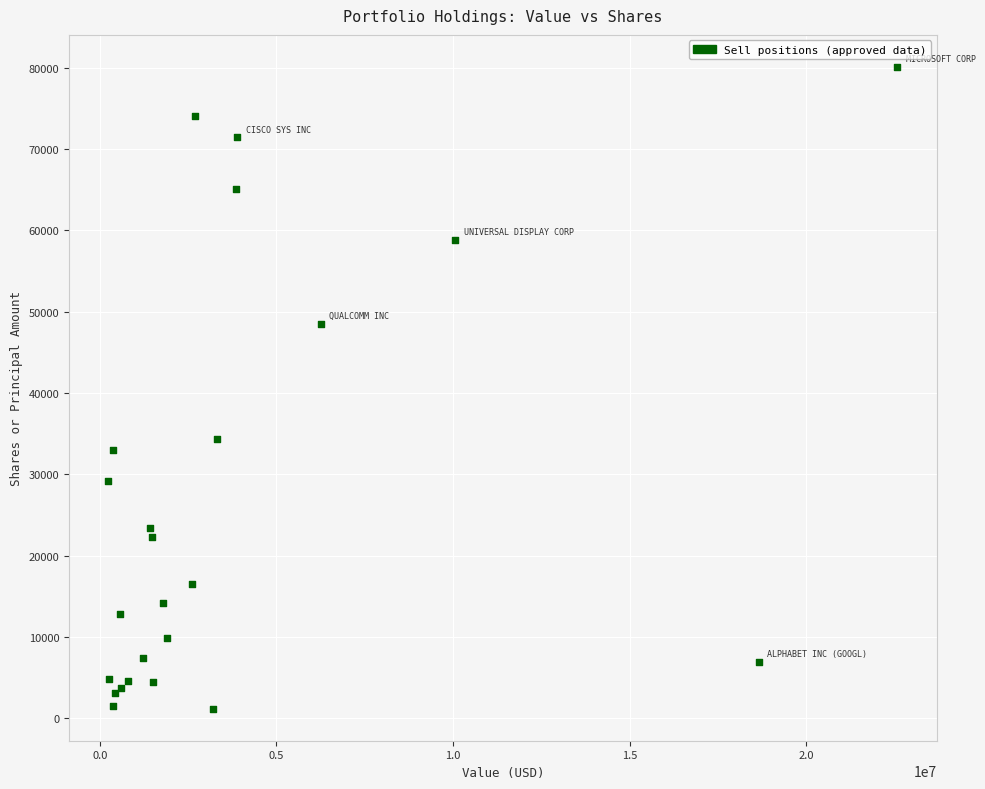

What Y value in the scatter plot is closest to 40646?

34400